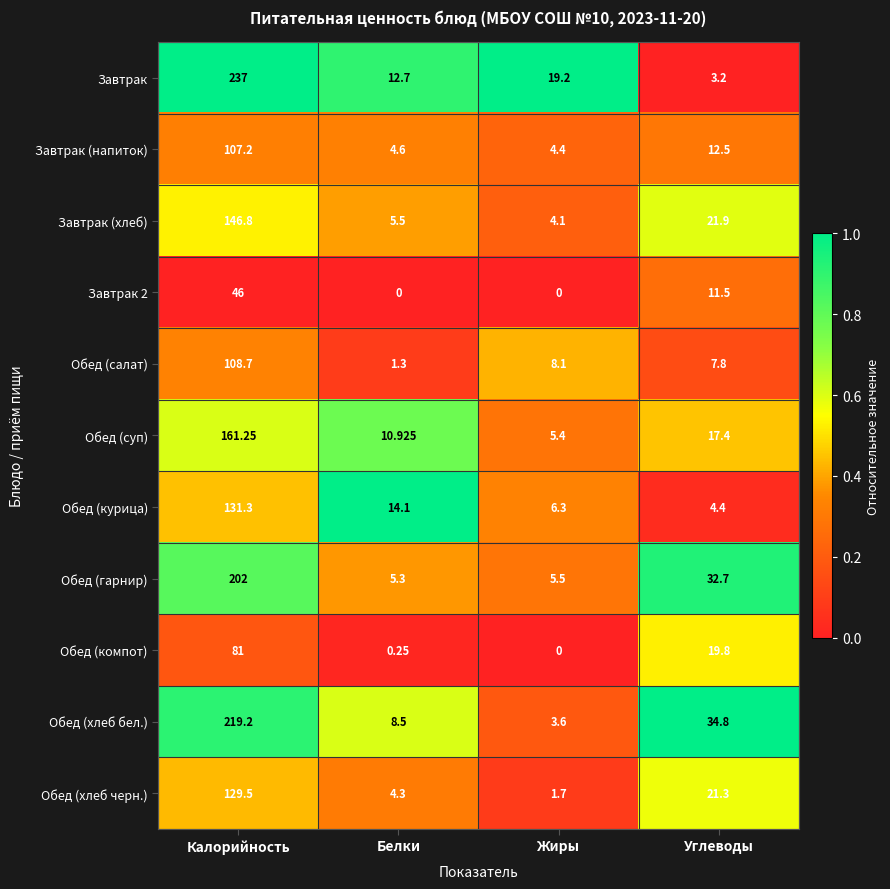

Which series has the largest range (max minus min)?

Завтрак